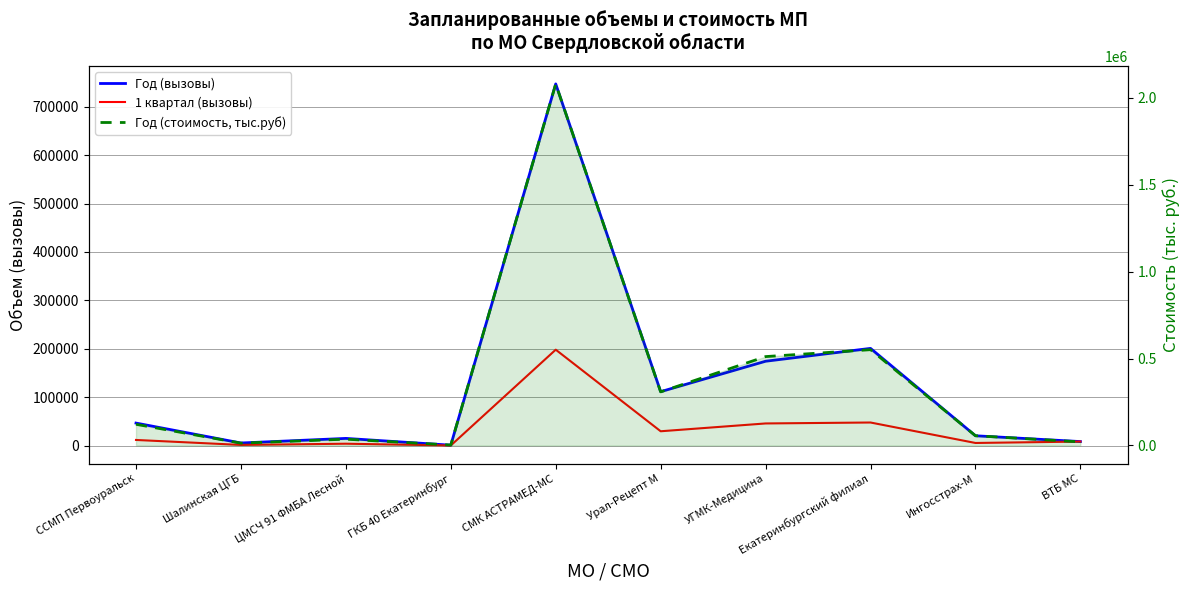

Where is the first local minimum for Год (вызовы)?

Шалинская ЦГБ